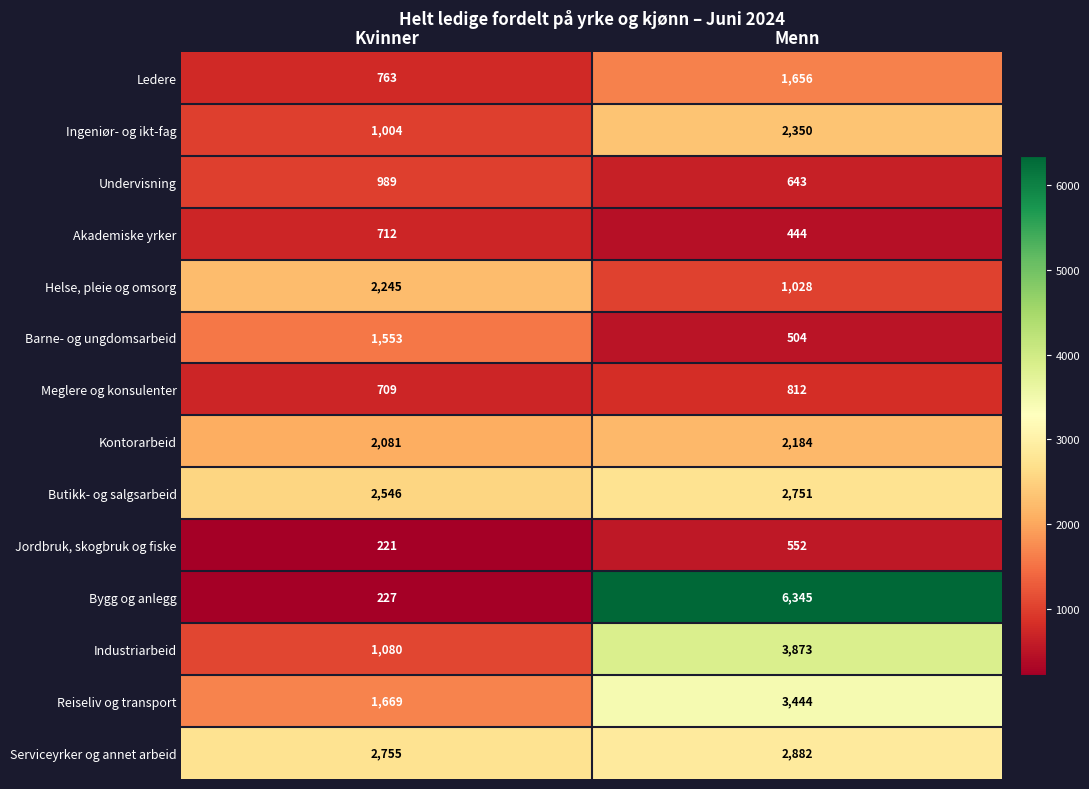

Which category has the highest value across all series?

Menn